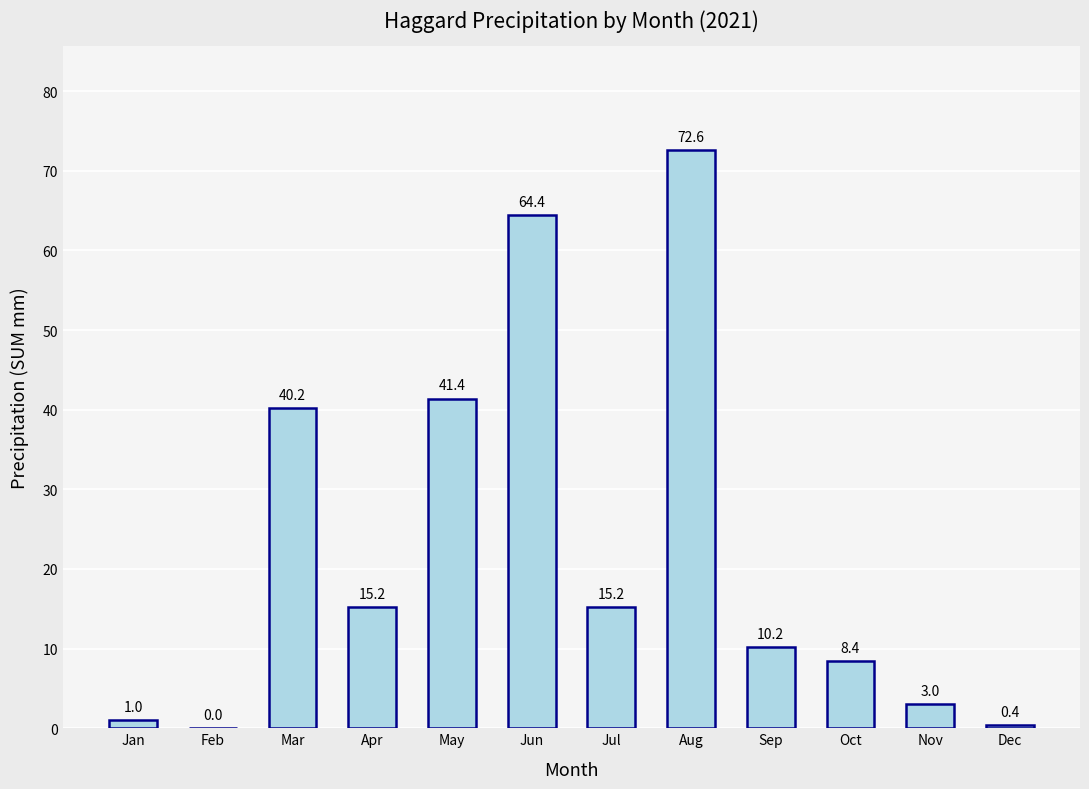

What is the sum of the values at Oct and Sep?

18.6